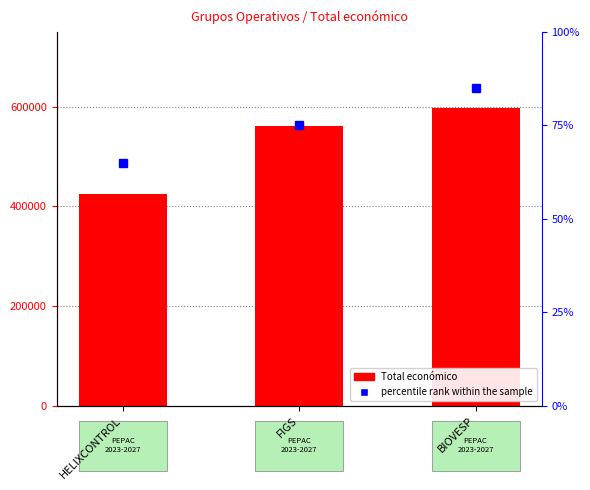

List the series in order of their peak value, highest first.

Total económico, percentile rank within the sample